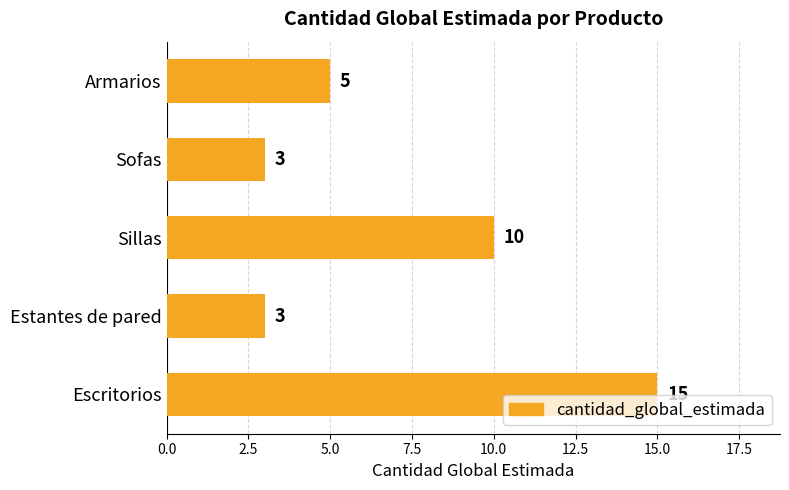

Between Armarios and Sofas, which is larger?

Armarios